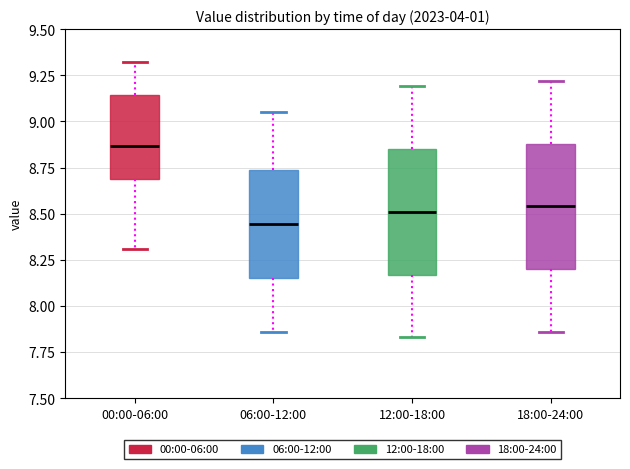

Where does the median line of the box for 00:00-06:00 sit on the y-axis? The values are not printed on the chart, so give them approximately, as read against the axis.

8.85